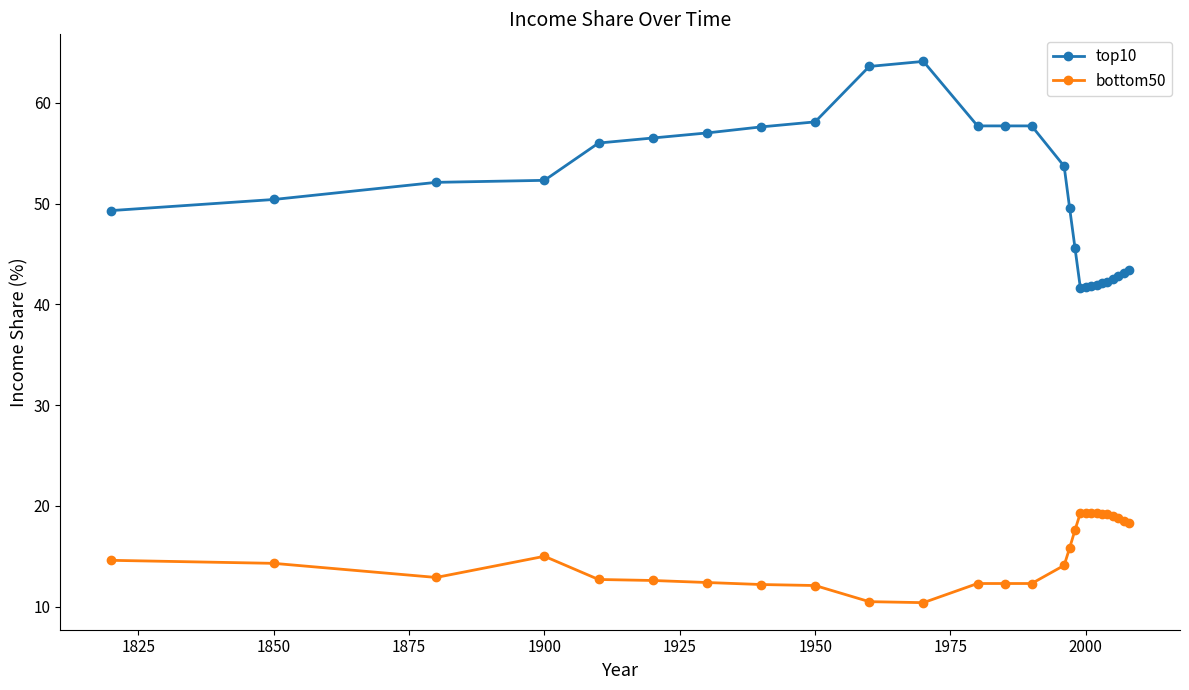

Which series has the widest spread of values?

top10